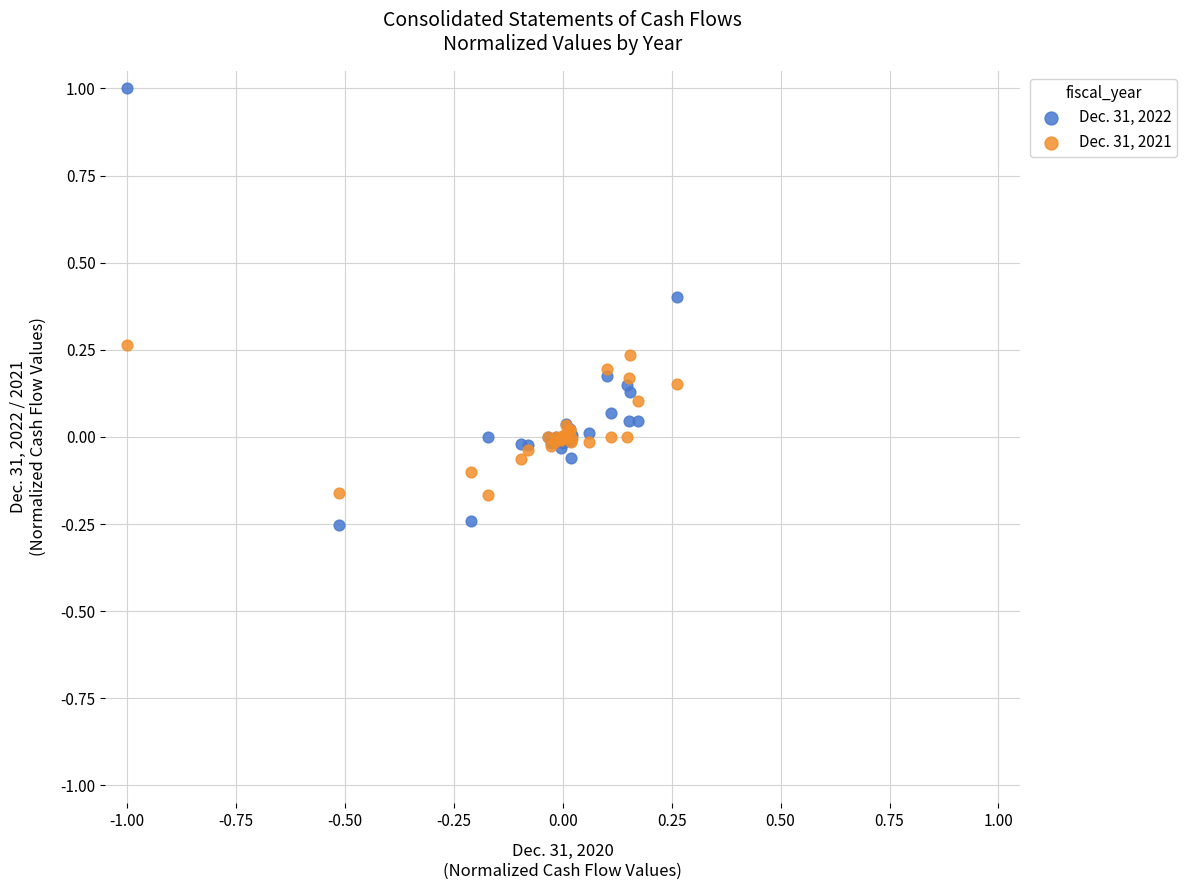

Which series has the largest Y range (max minus min)?

Dec. 31, 2022